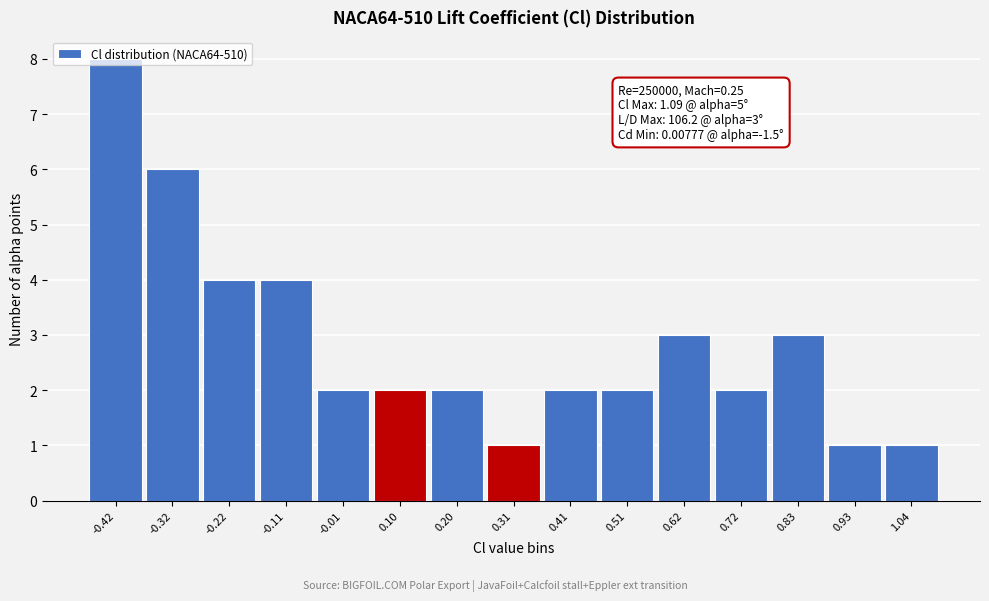

Is it true that the value at 0.83 is 3?

True